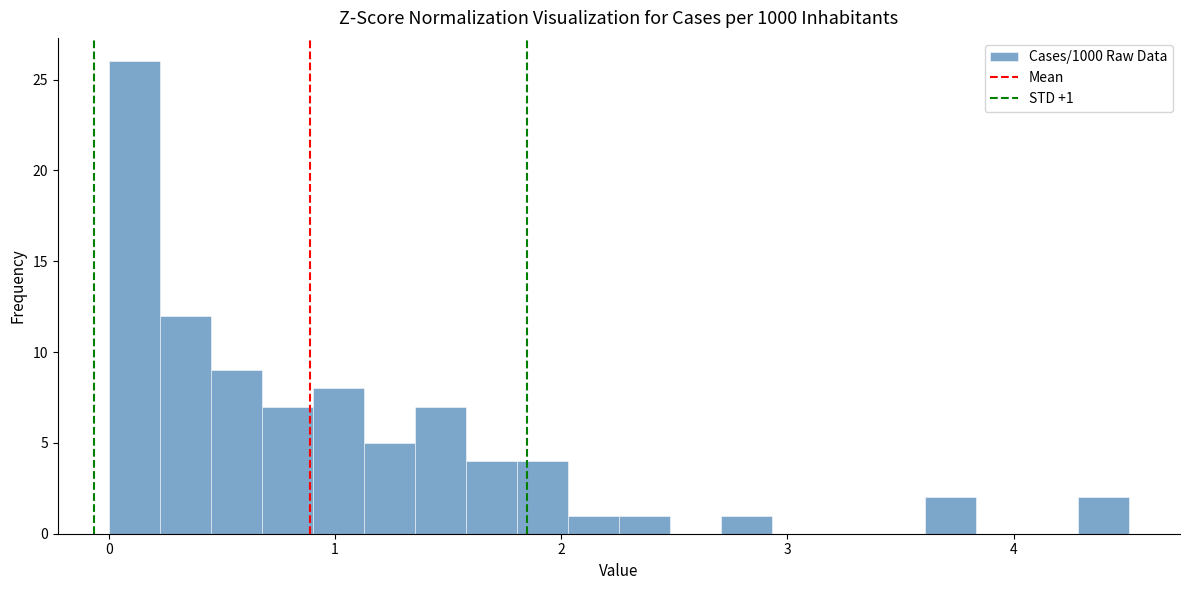

Around what value on the x-axis is the tallest bar? Give the approximate position of its centre, as read against the axis.

0.1